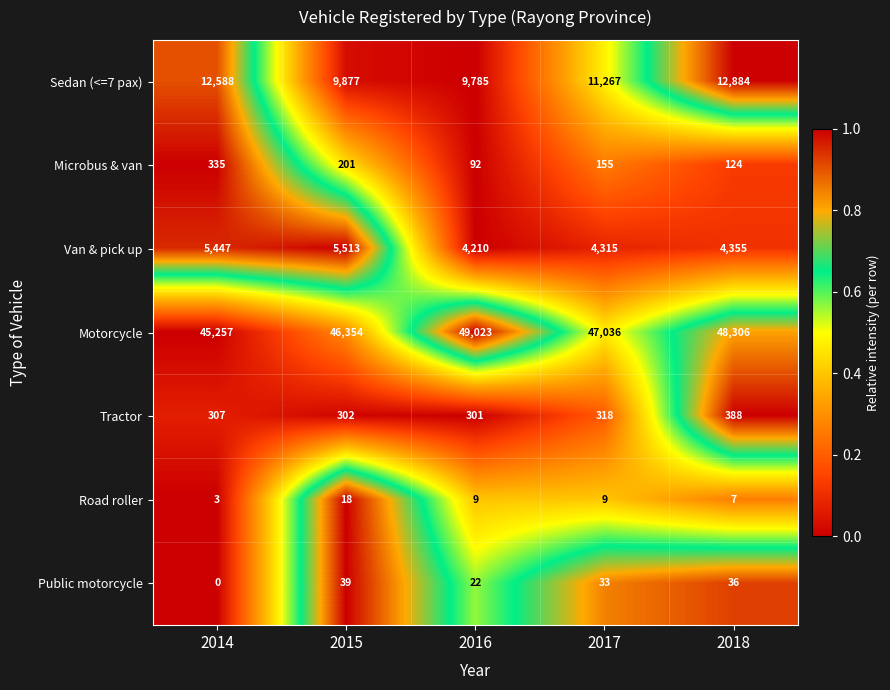

At which label is Sedan (<=7 pax) closest to 11334?

2017